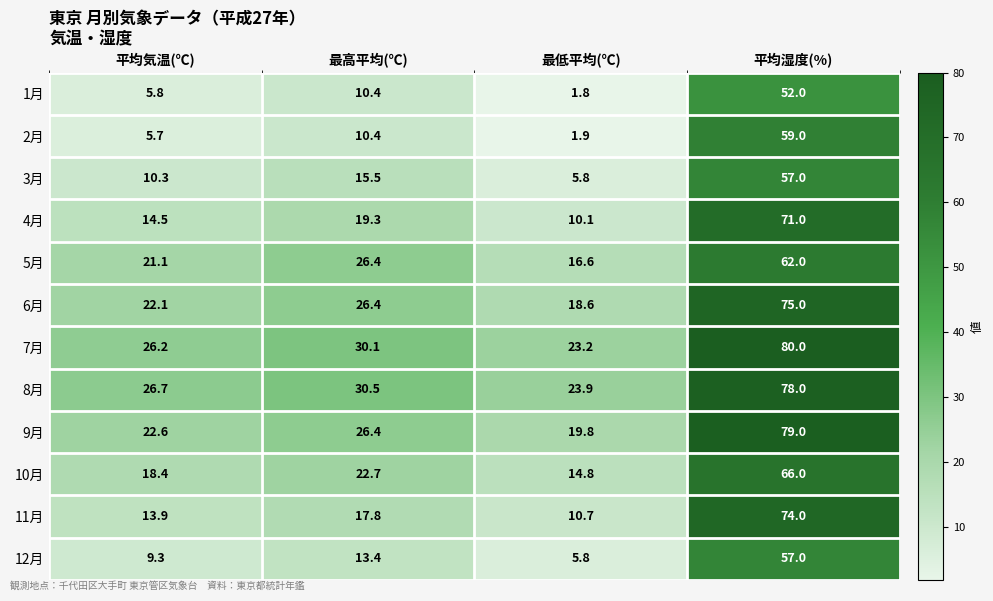

True or false: 2月 has a value of 10.4 at 最高平均(℃).

True